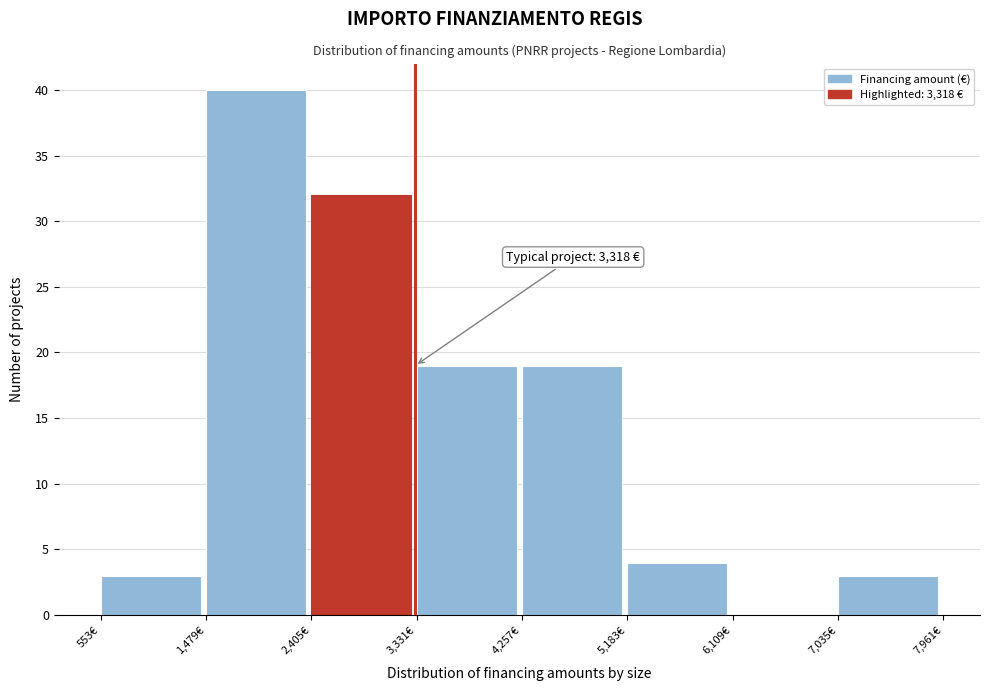

Which range on the x-axis has the tallest bar?

1500 to 2400